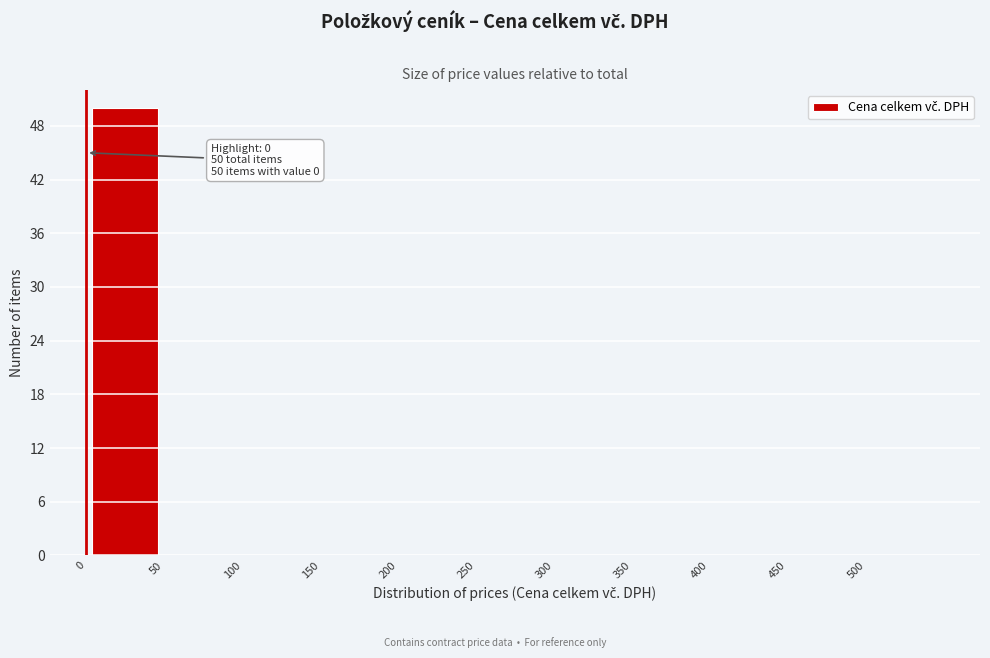

Which range on the x-axis has the tallest bar?

0 to 50